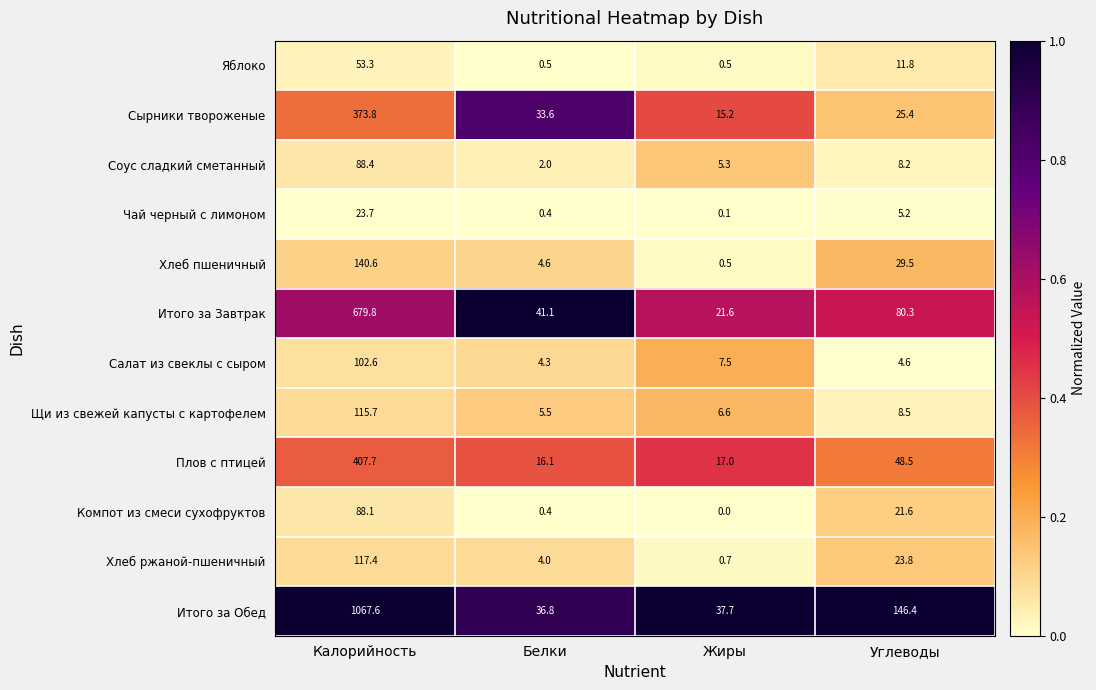

True or false: Компот из смеси сухофруктов has a value of -41.4 at Жиры.

False